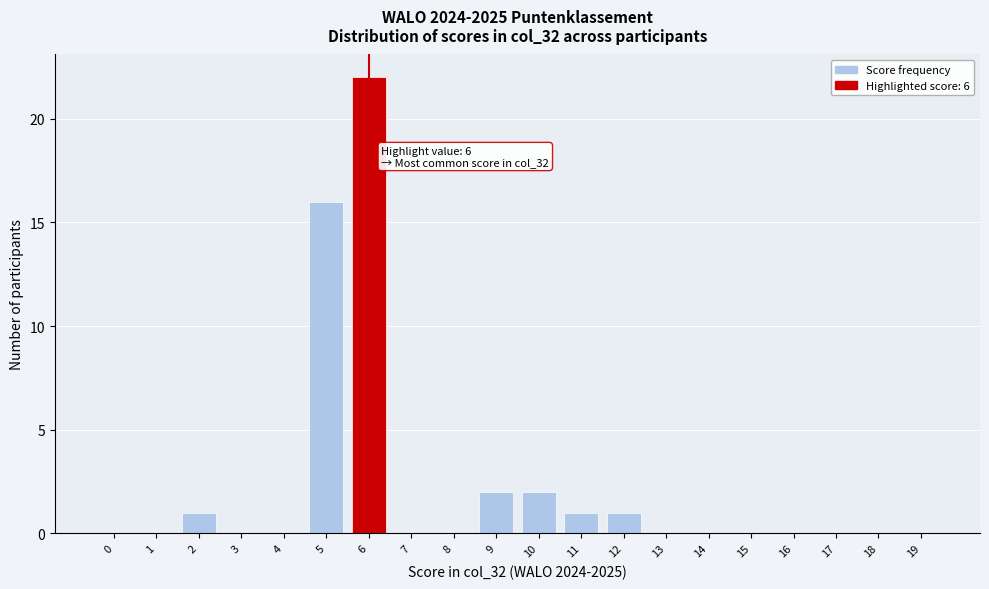

Reading left to right, transcribe all the data shown in this chart.

0=0	1=0	2=1	3=0	4=0	5=16	6=22	7=0	8=0	9=2	10=2	11=1	12=1	13=0	14=0	15=0	16=0	17=0	18=0	19=0